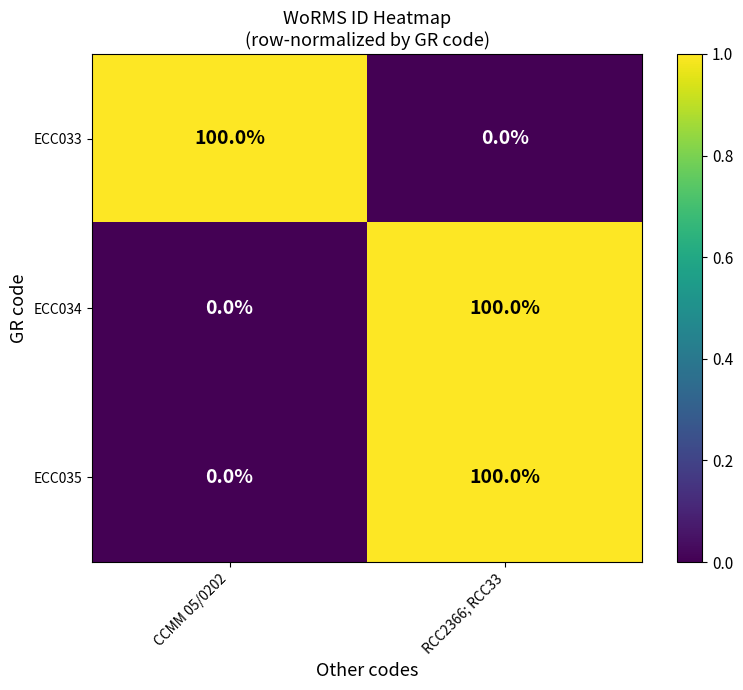

What is the total value across all series at RCC2366; RCC33?

200